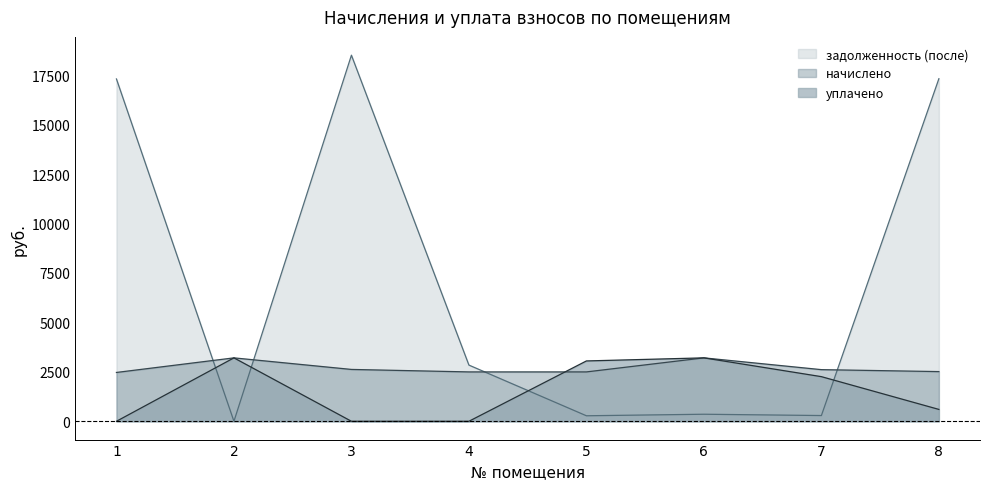

Is it true that начислено equals 1453.5 at 3?

False